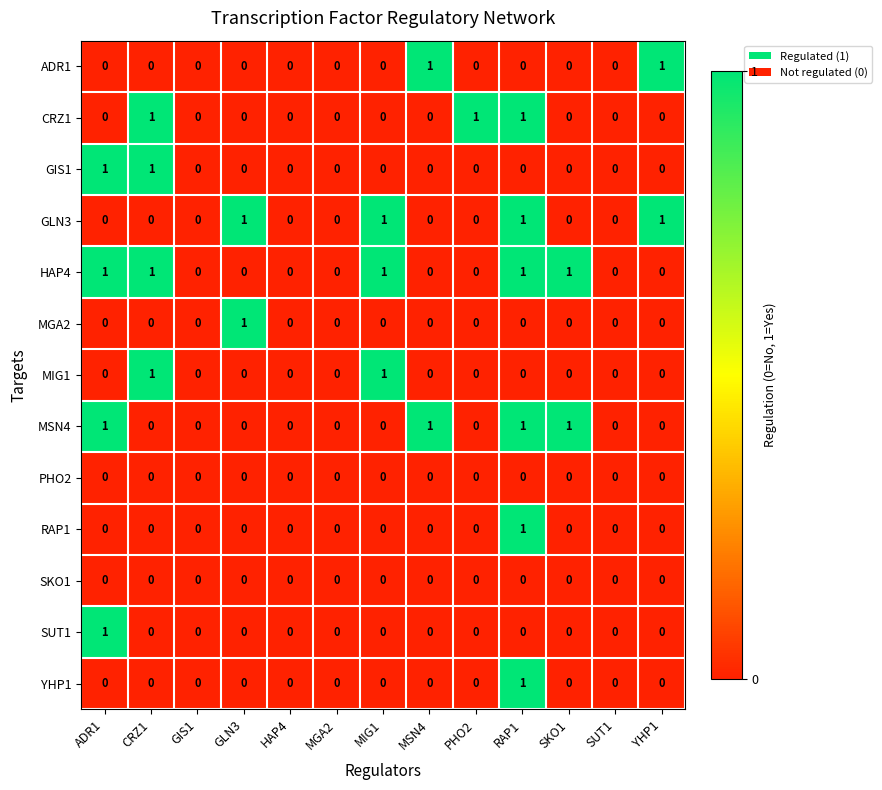

Is the value of HAP4 at MIG1 greater than the value of GLN3 at GIS1?

Yes